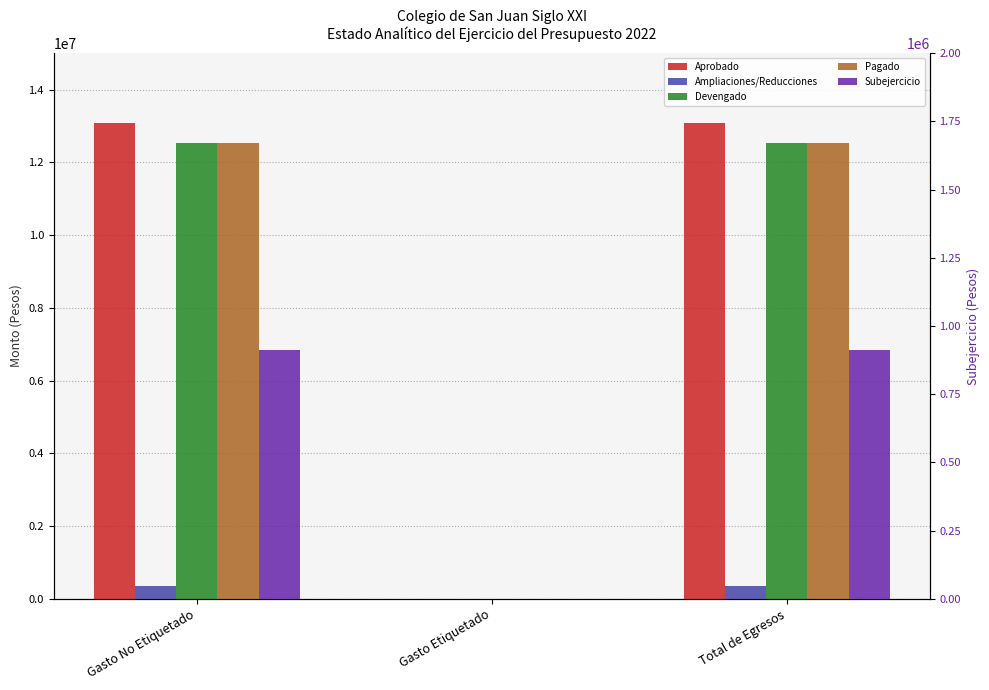

List the series in order of their peak value, highest first.

Aprobado, Devengado, Pagado, Subejercicio, Ampliaciones/Reducciones